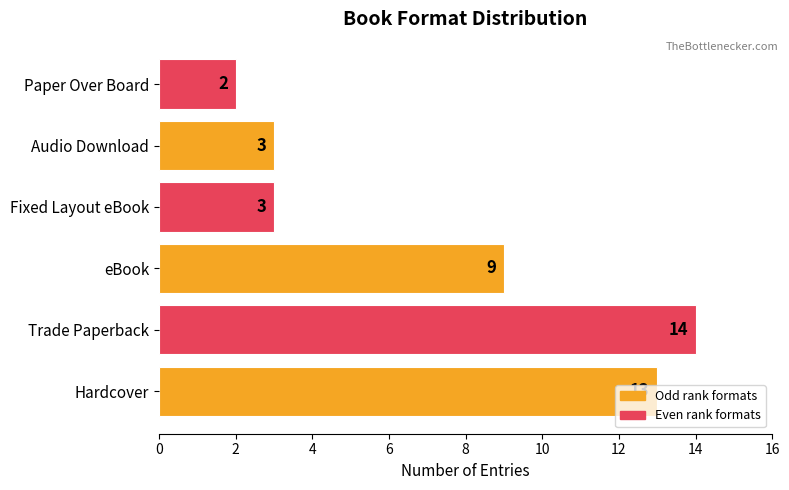

What is the smallest value displayed?

2